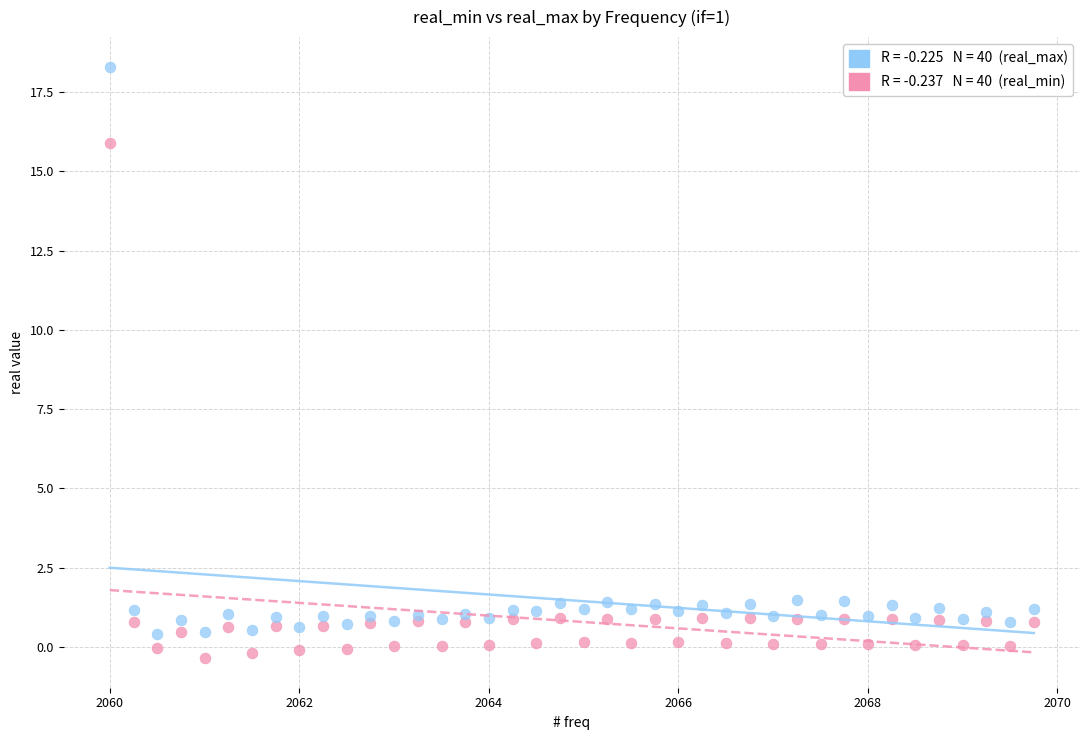

Across all data points, what is the range of Y values (max minus min)?

18.7